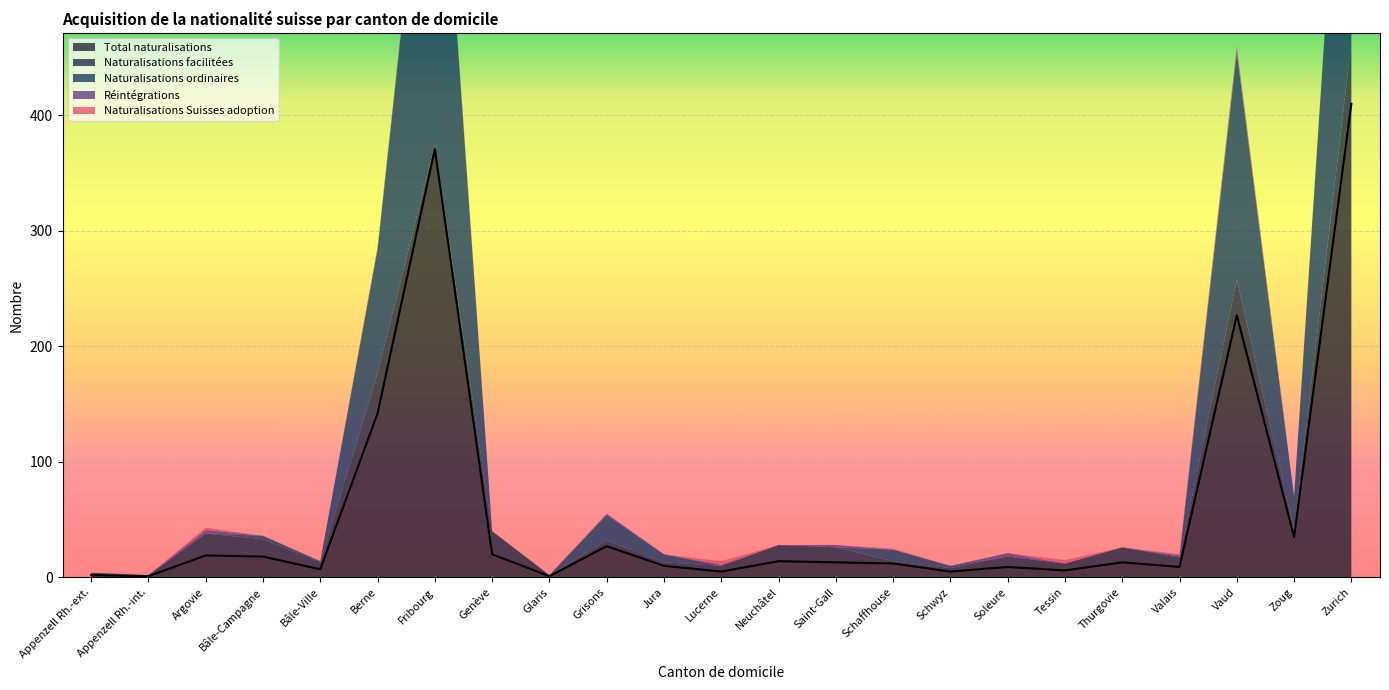

What is the difference between the Naturalisations facilitées values at Argovie and Zurich?

34